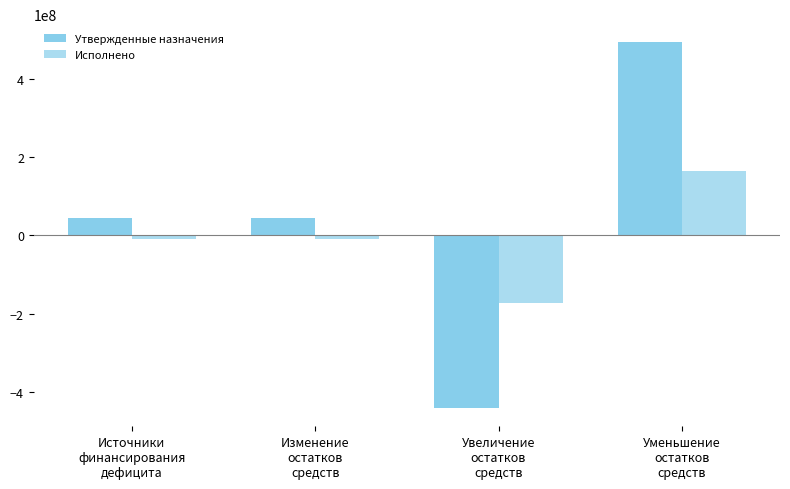

Reading left to right, transcribe all the data shown in this chart.

Утвержденные назначения: Источники
финансирования
дефицита=42863083.5	Изменение
остатков
средств=42863083.5	Увеличение
остатков
средств=-441241461.7	Уменьшение
остатков
средств=492177969.5
Исполнено: Источники
финансирования
дефицита=-8861479.2	Изменение
остатков
средств=-8861479.2	Увеличение
остатков
средств=-173813586.9	Уменьшение
остатков
средств=164952107.7